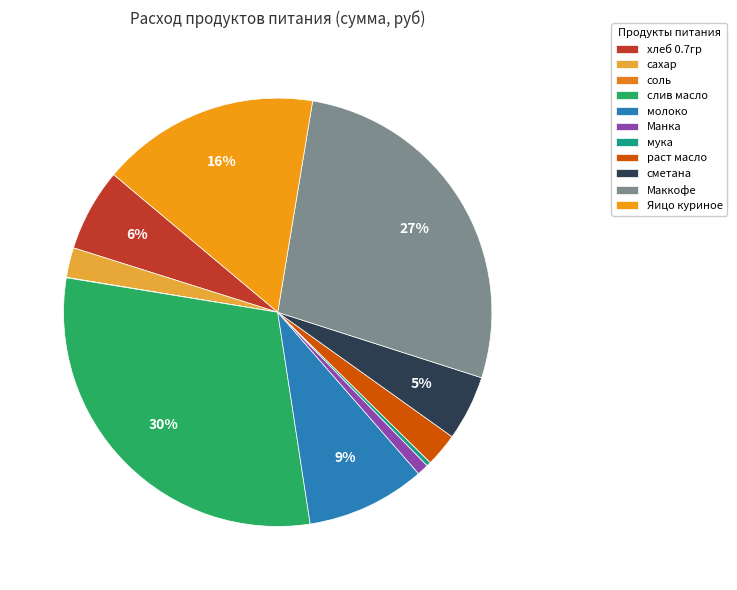

Rank the categories by value from lowest to highest.

соль, мука, Манка, сахар, раст масло, сметана, хлеб 0.7гр, молоко, Яицо куриное, Маккофе, слив масло